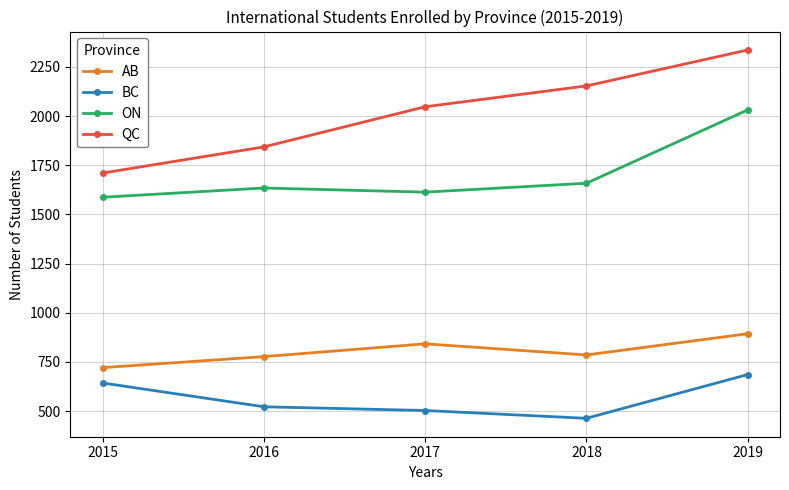

Between 2018 and 2019, which series saw the biggest shift?

ON